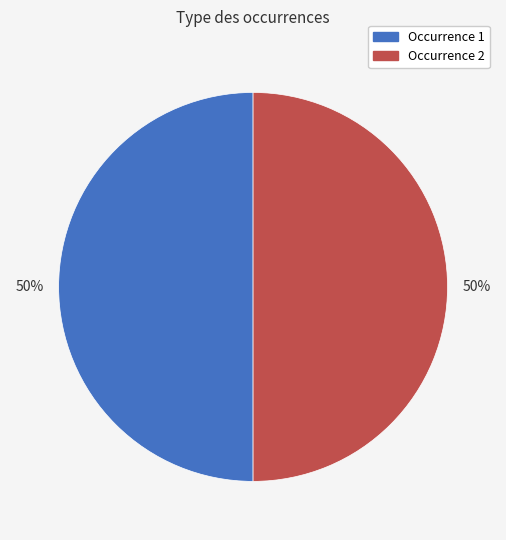

To the nearest percent, what is the average slice percentage?

50%